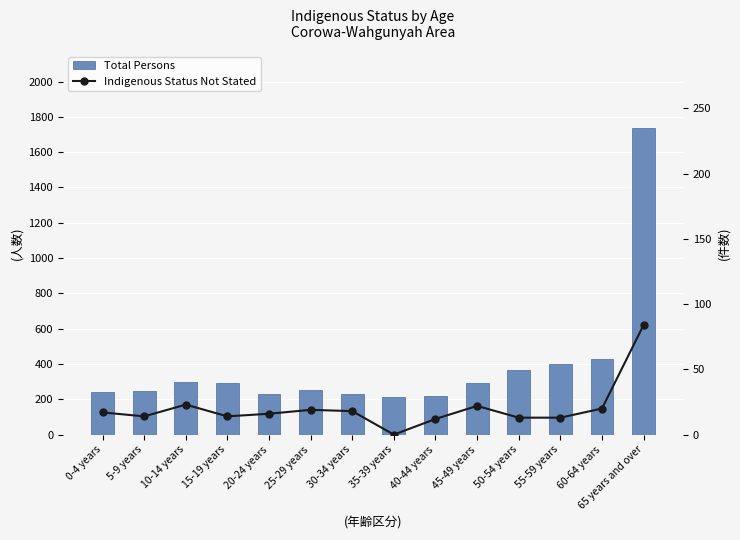

Which series has the largest total across all categories?

Total Persons